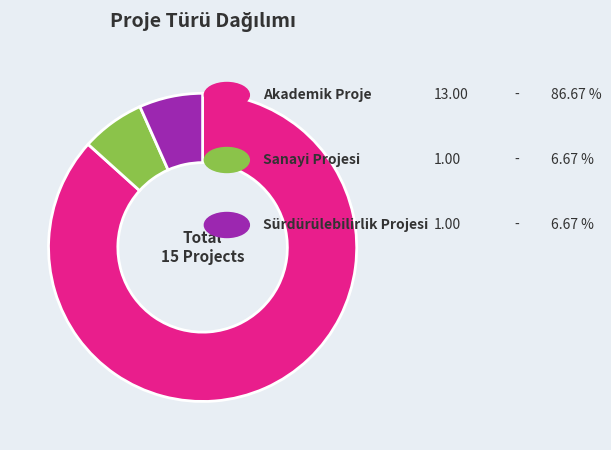

Is there any slice that represents more than half of the pie?

Yes